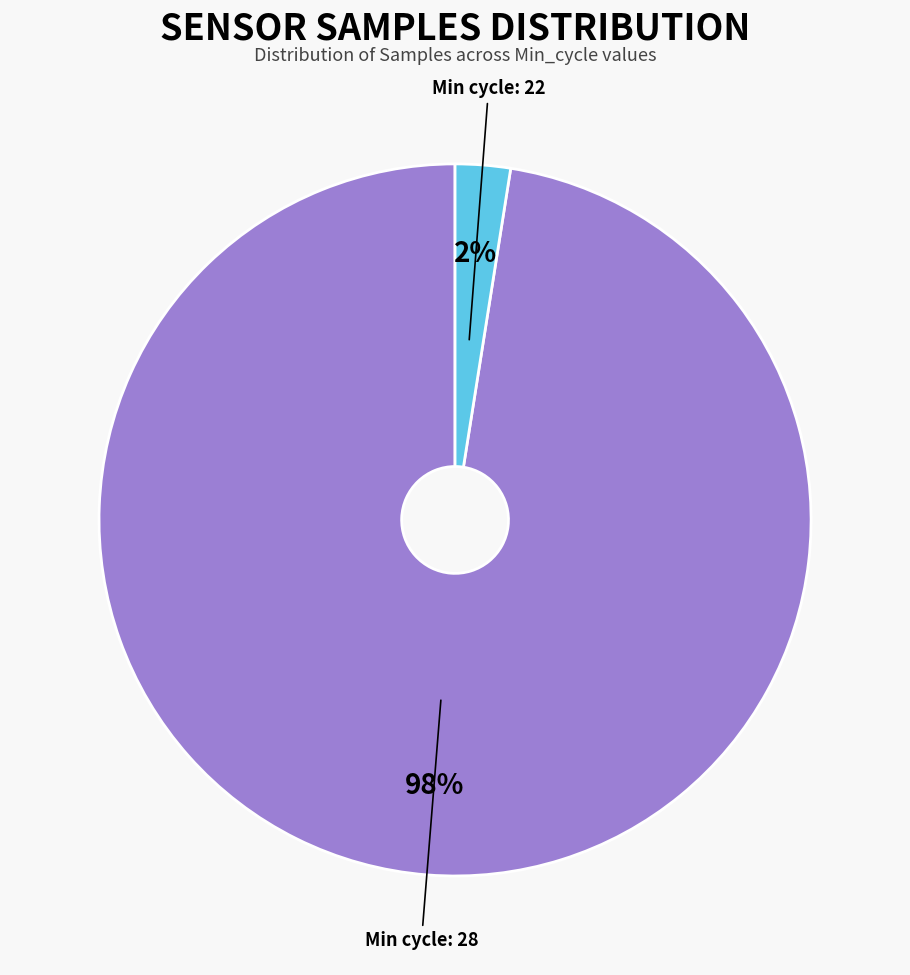

Is there any slice that represents more than half of the pie?

Yes